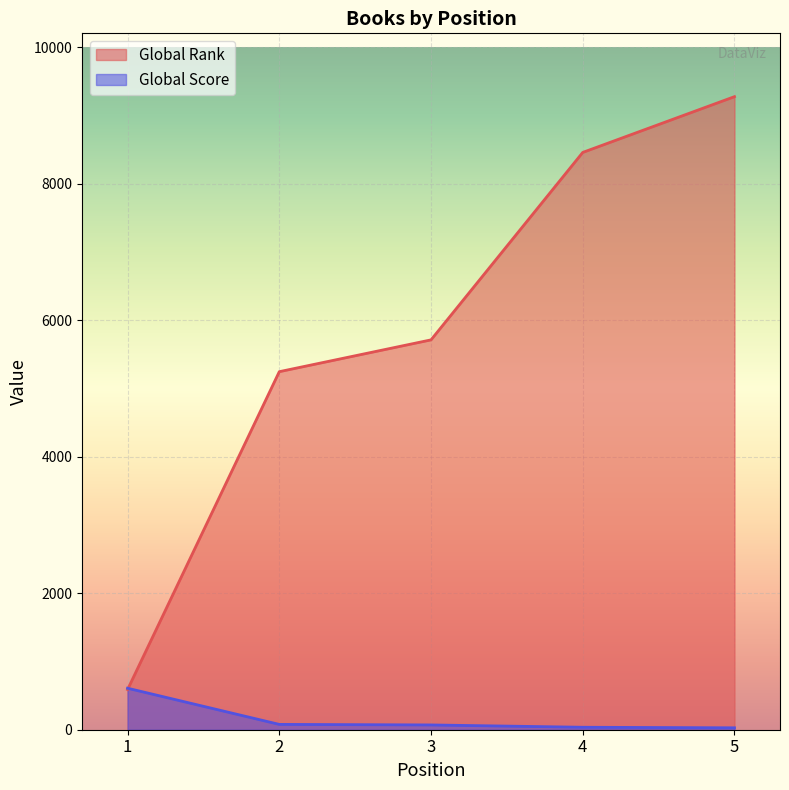

How many categories are shown in the chart?

5